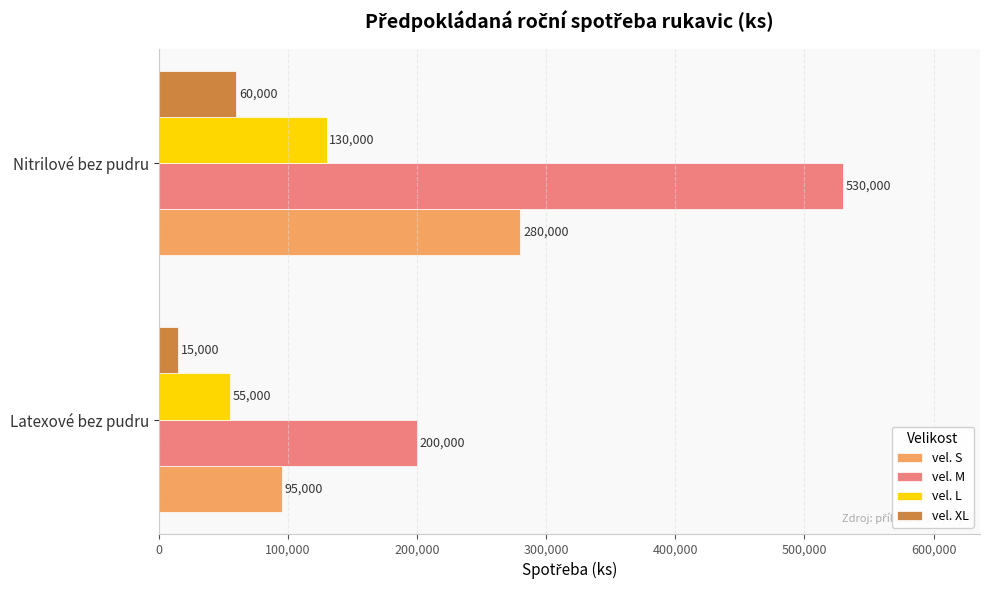

Rank the series by their average value, from highest to lowest.

vel. M, vel. S, vel. L, vel. XL